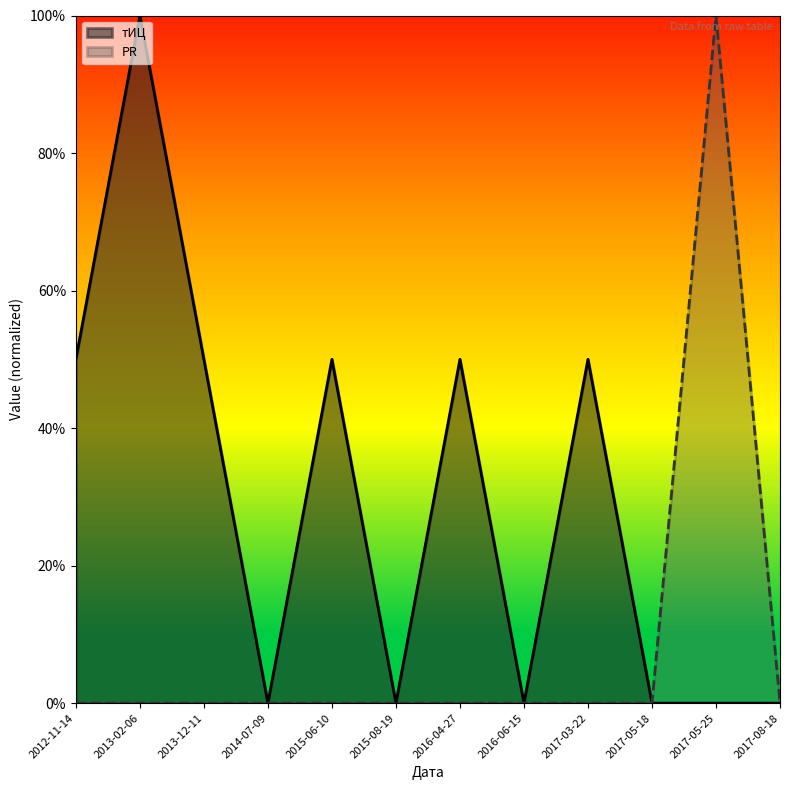

The тИЦ series shows 0.0 at 2014-07-09. True or false?

True